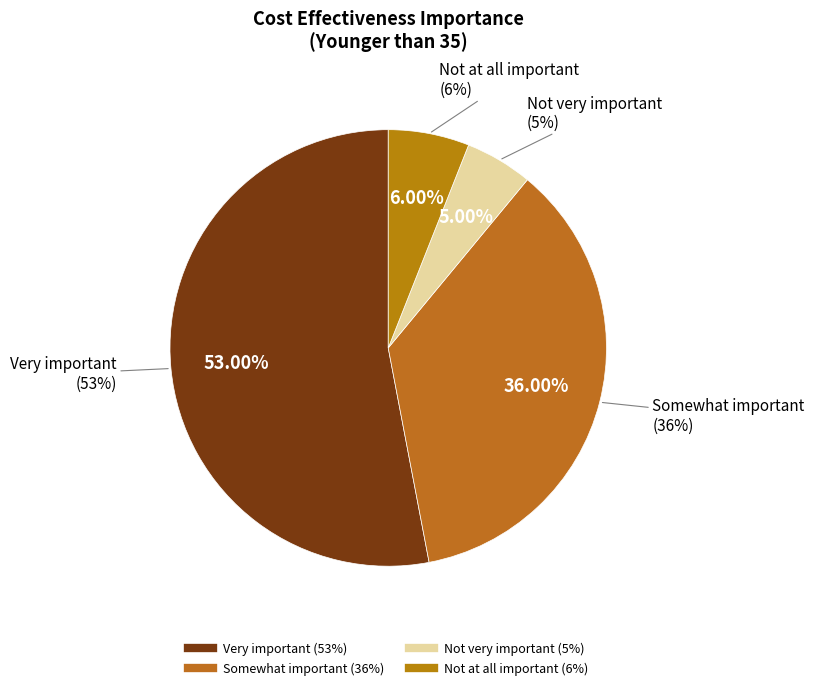

What percentage is the Cost effectiveness - Very important slice, to the nearest percent?

53%